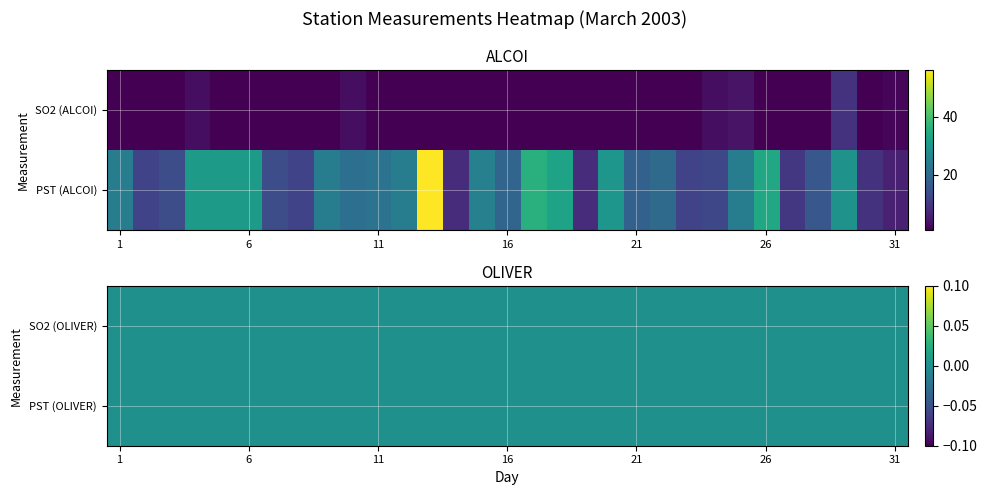

Reading left to right, list all the values displayed in this chart.

1	1	1	3	1	1	1	1	1	3	1	1	1	1	1	1	1	1	1	1	1	1	1	3	4	1	1	1	9	1	2